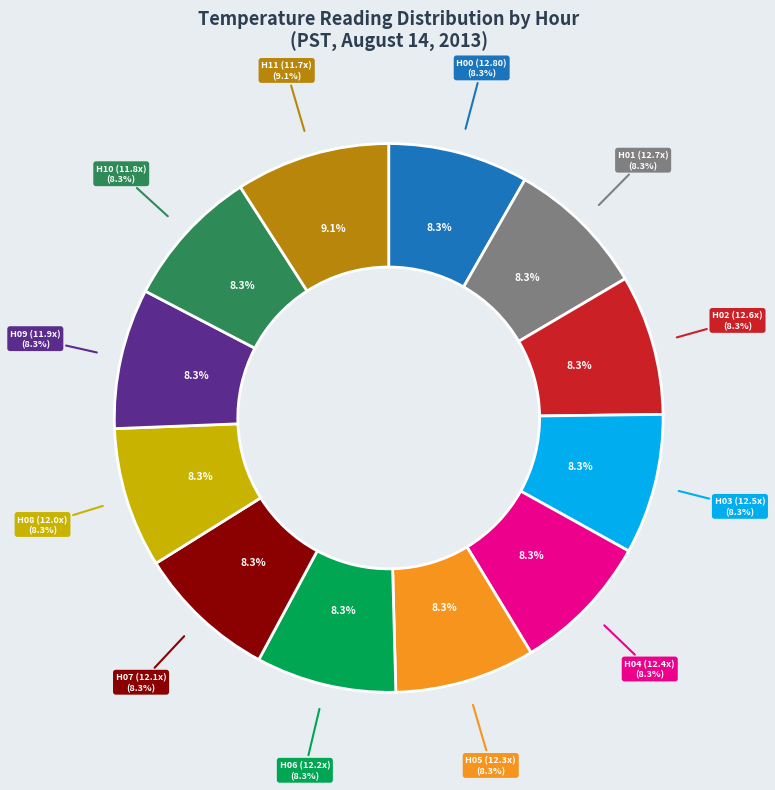

Does Hour 5 represent more than half of the total?

No